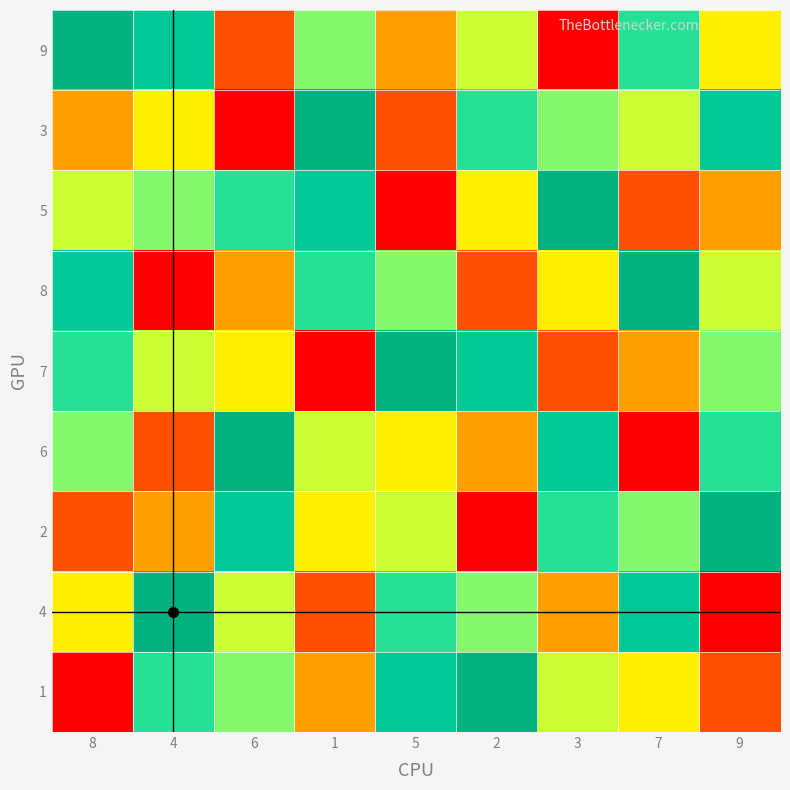

At which category is the sum across all series the highest?

8